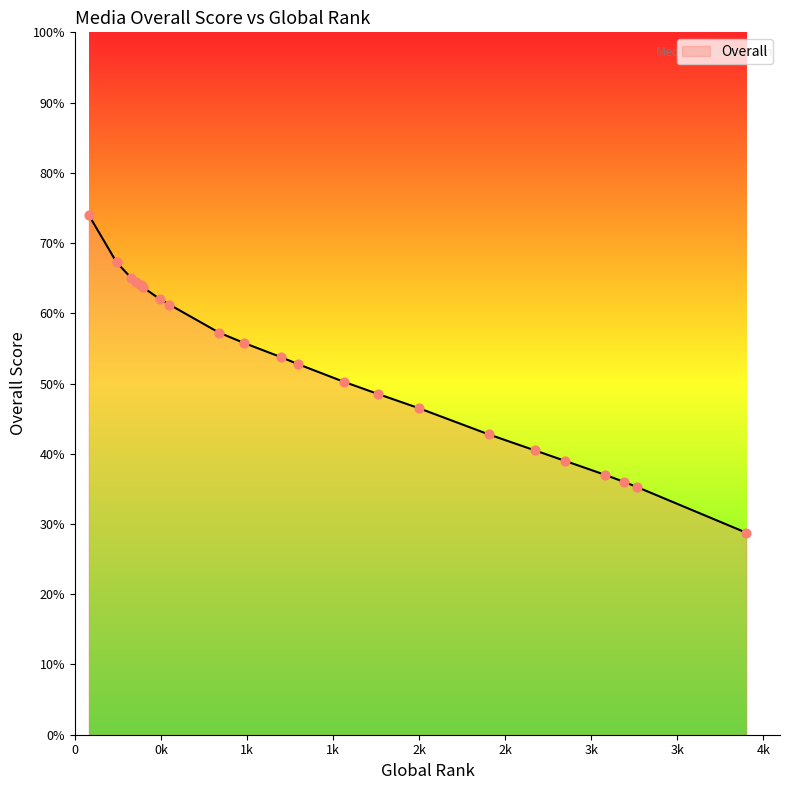

What is the change in value from 243 to 838?

-10.0